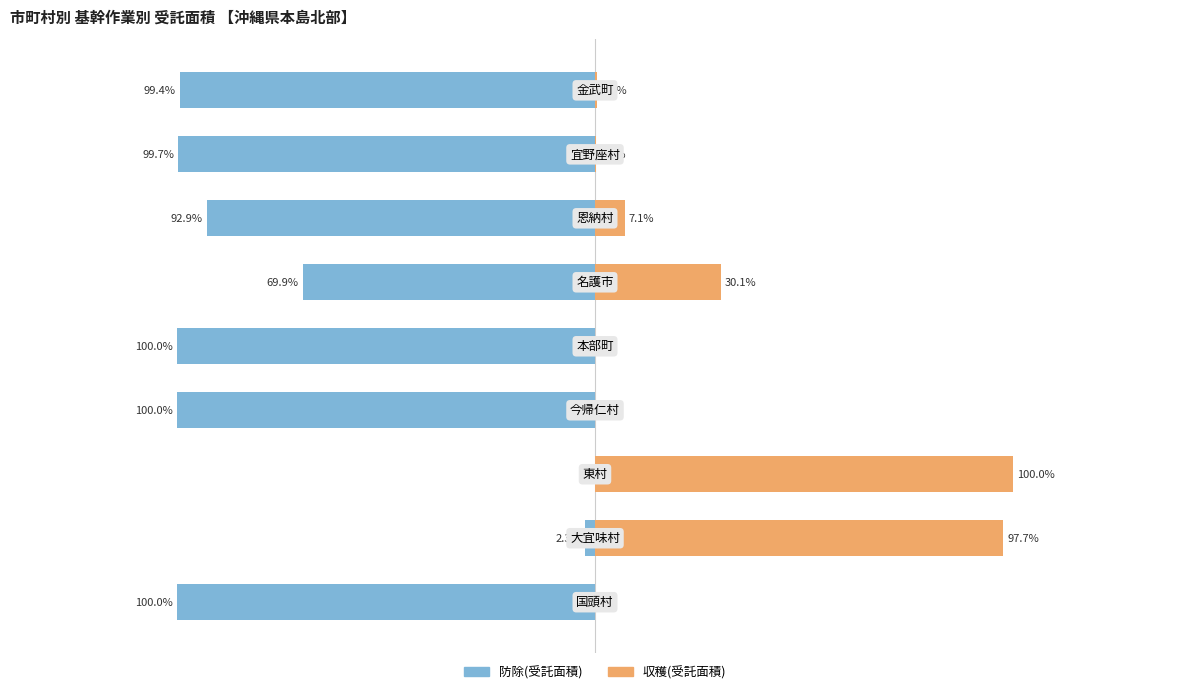

Reading right to left, what are all the values shown in this chart?

防除(受託面積): -99.4	-99.7	-92.9	-69.9	-100.0	-100.0	0.0	-2.3	-100.0
収穫(受託面積): 0.6	0.3	7.1	30.1	0.0	0.0	100.0	97.7	0.0